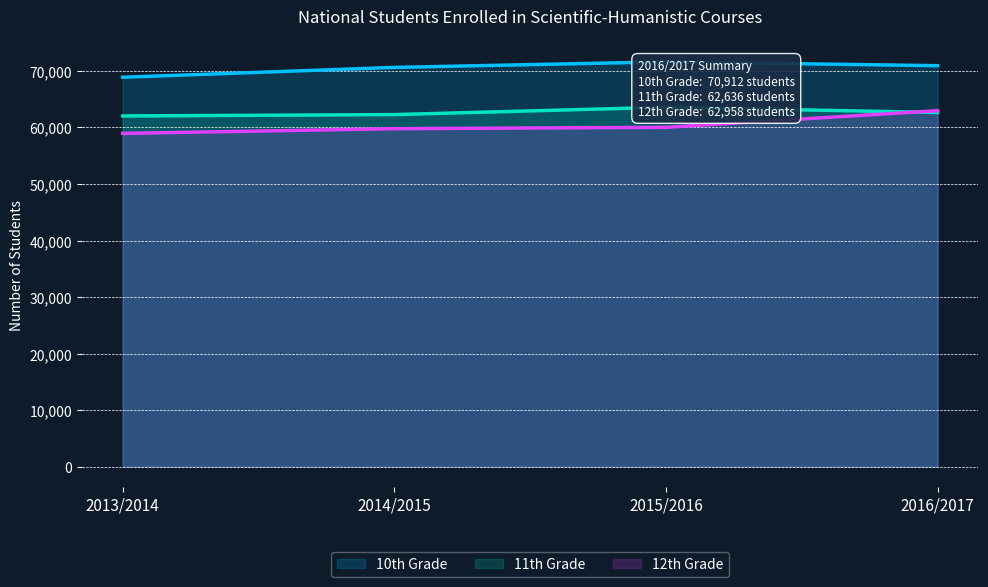

What is the difference between the second highest and second lowest values in the 10th Grade series?

303